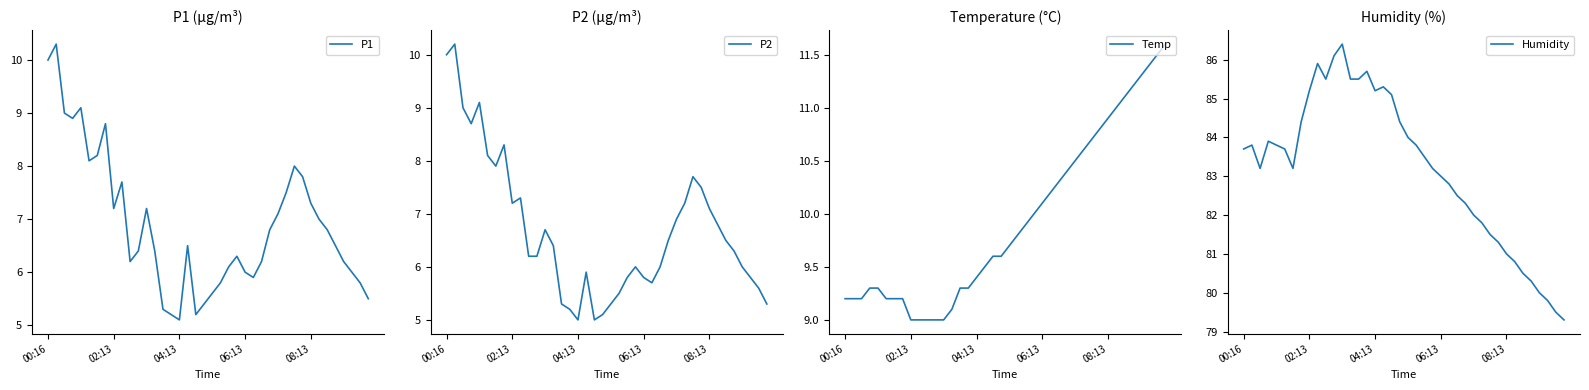

How many data points in Temp are above 9?

35